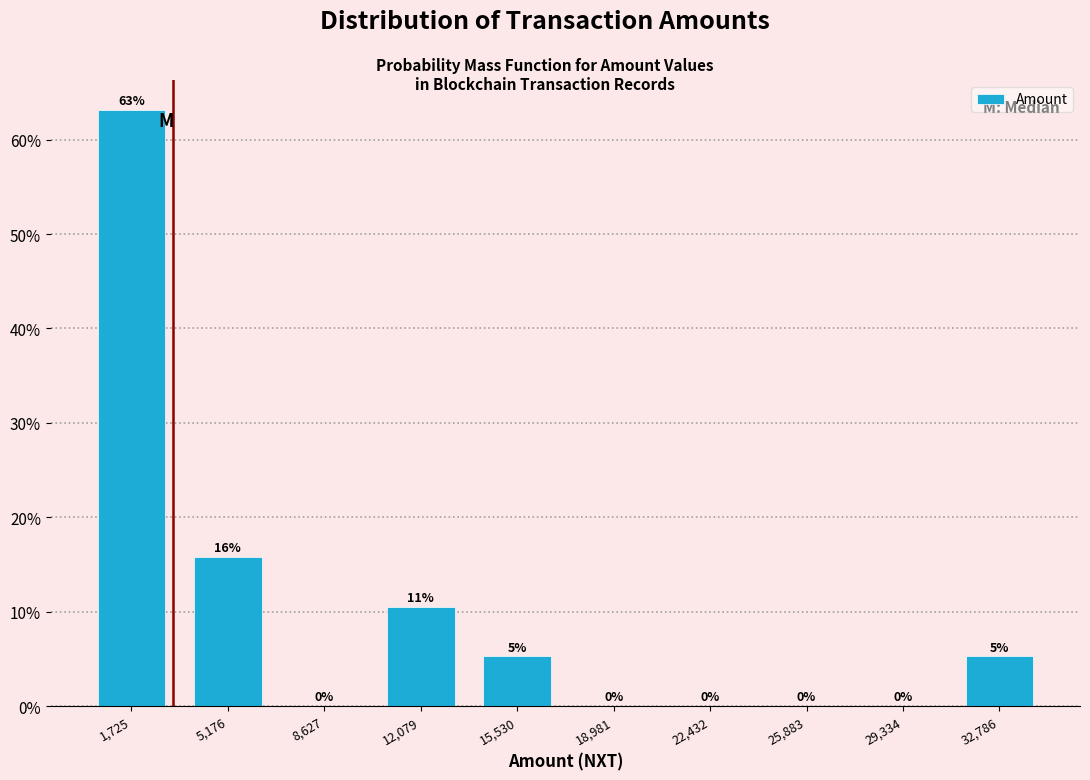

Over which range of the x-axis is the bar tallest?

0 to 3500